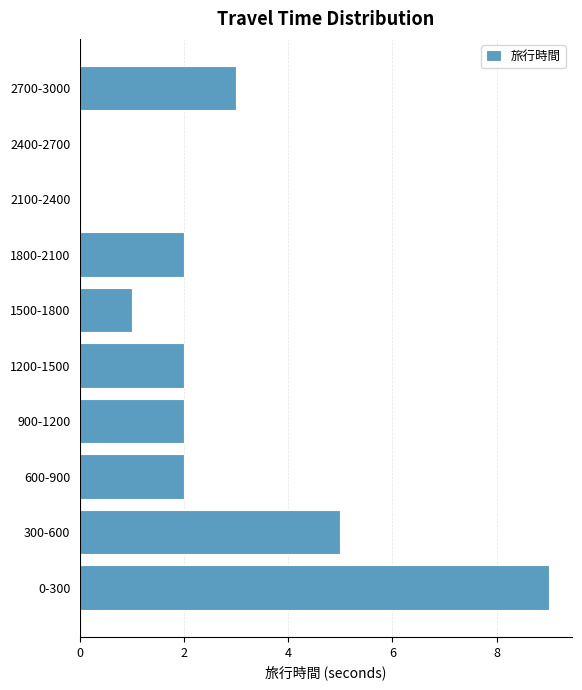

Reading bottom to top, transcribe all the data shown in this chart.

0-300=9	300-600=5	600-900=2	900-1200=2	1200-1500=2	1500-1800=1	1800-2100=2	2100-2400=0	2400-2700=0	2700-3000=3